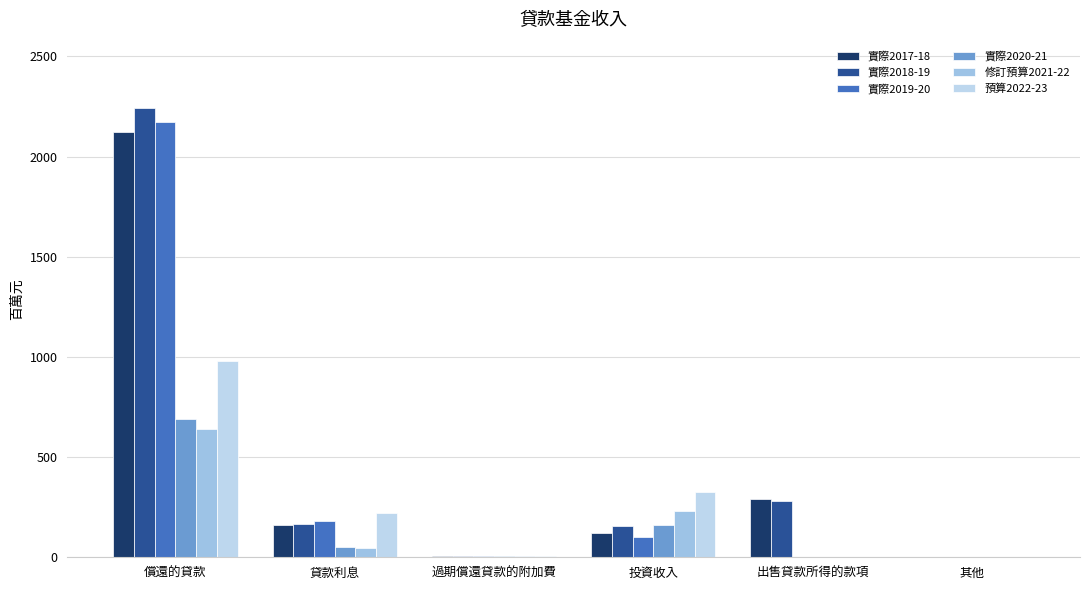

Rank the categories by 實際2020-21 value from highest to lowest.

償還的貸款, 投資收入, 貸款利息, 過期償還貸款的附加費, 出售貸款所得的款項, 其他